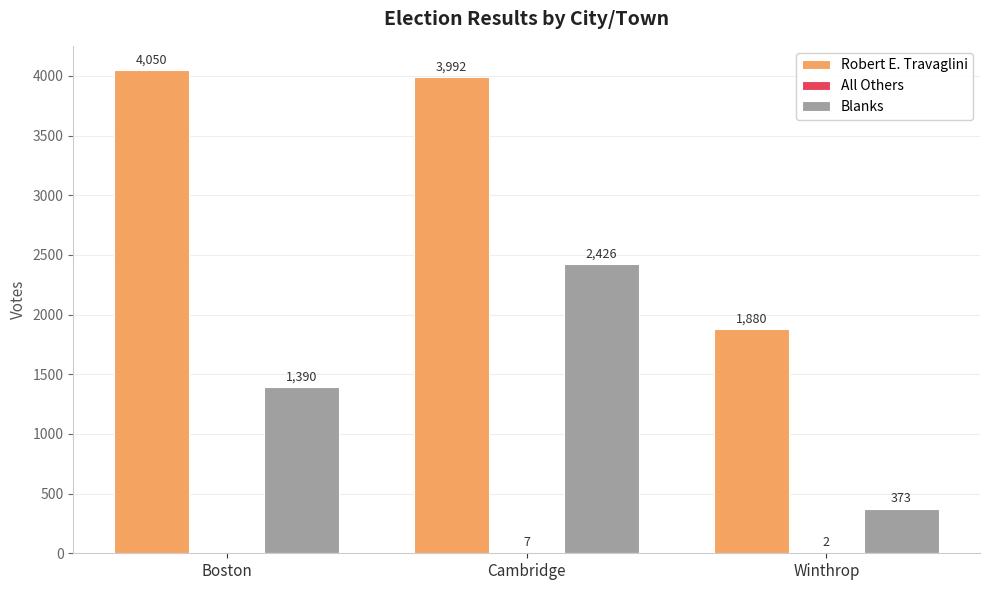

Which series has the largest total across all categories?

Robert E. Travaglini